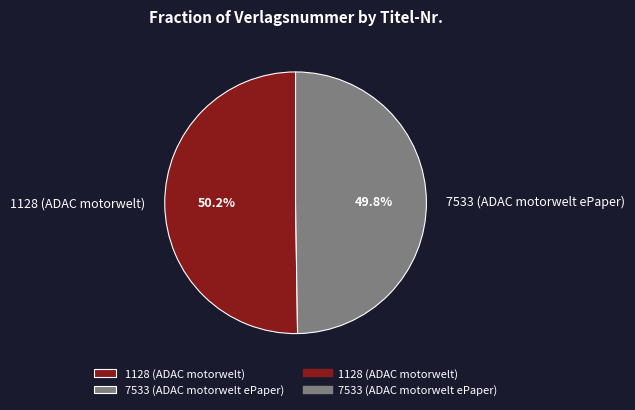

What percentage is NOT represented by 7533 (ADAC motorwelt ePaper)?

50.2%